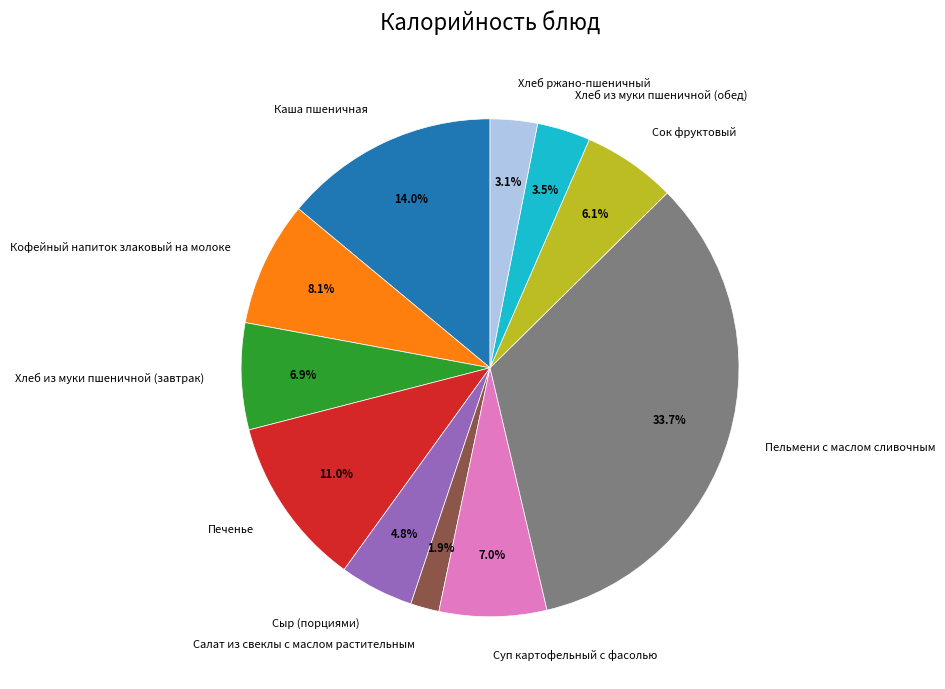

What is the largest slice in the pie chart?

Пельмени с маслом сливочным